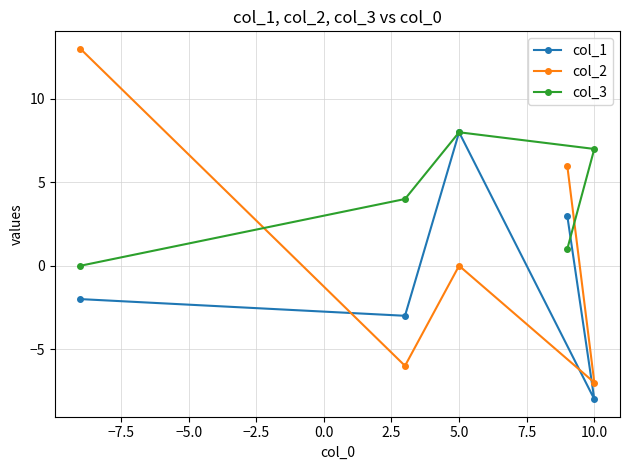

Reading left to right, list all the values displayed in this chart.

col_1: -2	-3	8	3	-8
col_2: 13	-6	0	6	-7
col_3: 0	4	8	1	7